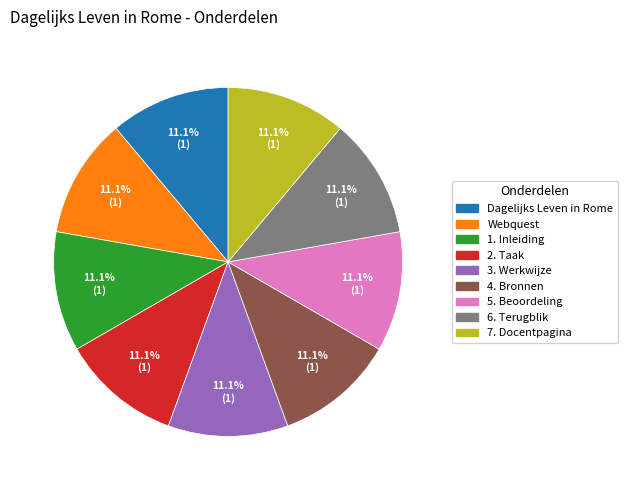

What is the ratio of the value at Webquest to the value at 6. Terugblik?

1.0